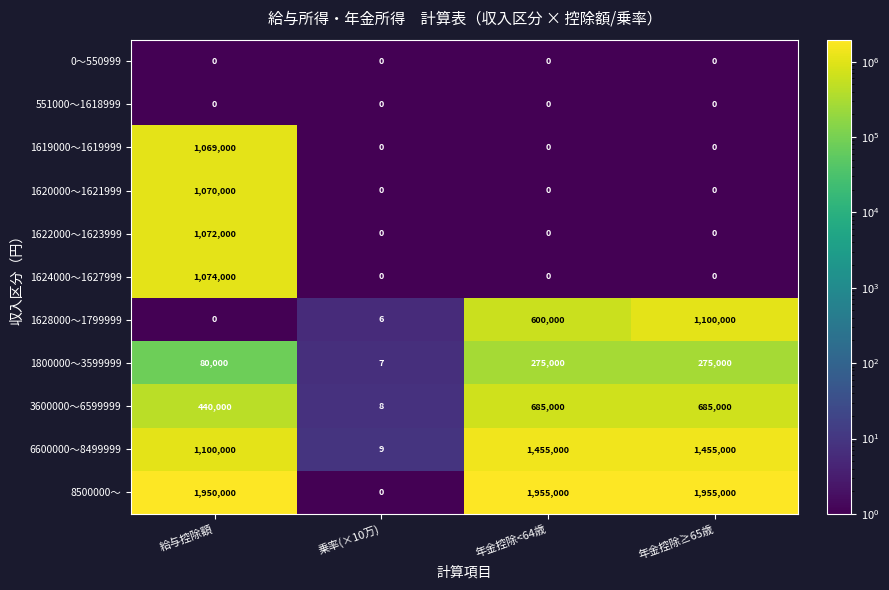

The 1622000〜1623999 series shows 1072000 at 給与控除額. True or false?

True